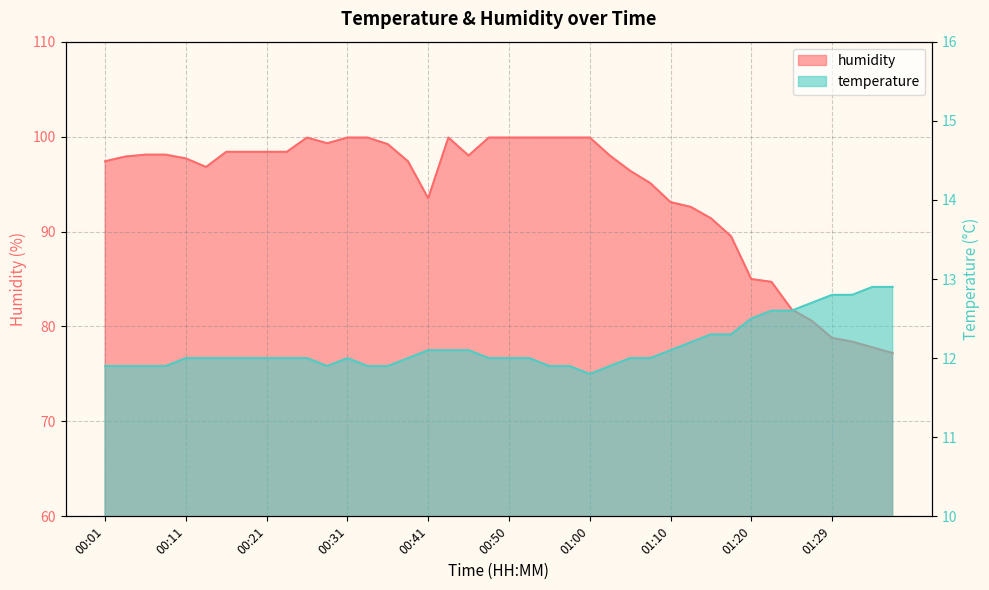

What is the sum of all temperature values?

485.8